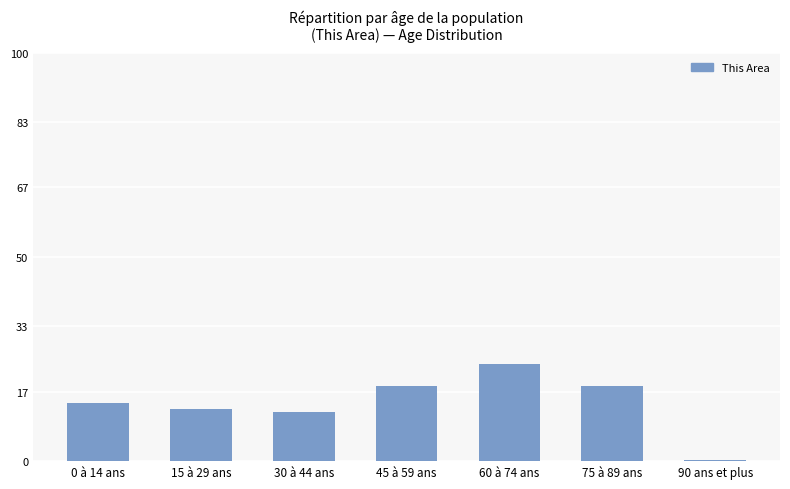

What value does the data have at 60 à 74 ans?

23.7